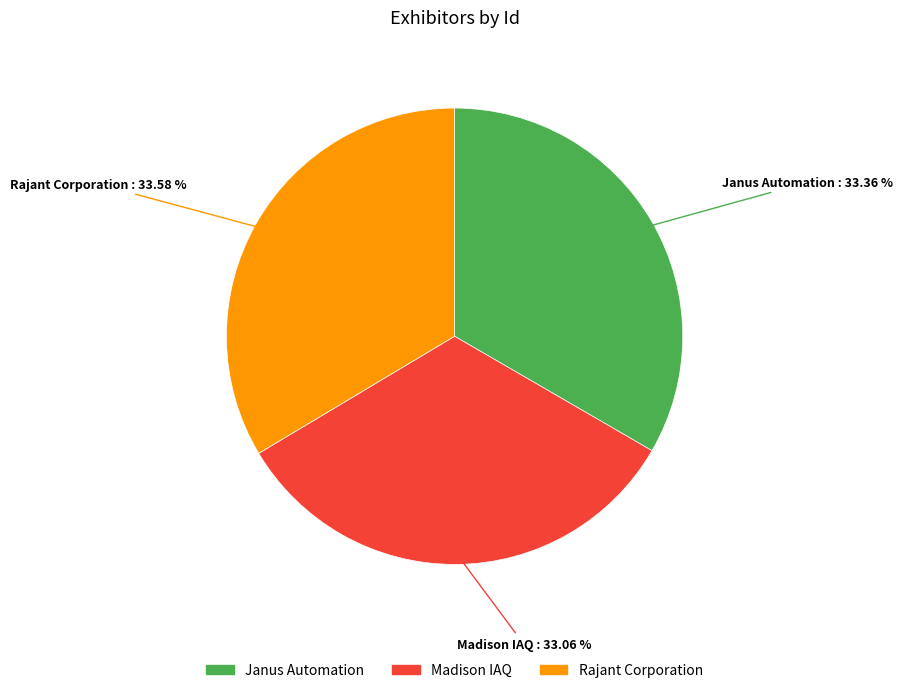

Is the sum of Madison IAQ and Rajant Corporation greater than half?

Yes